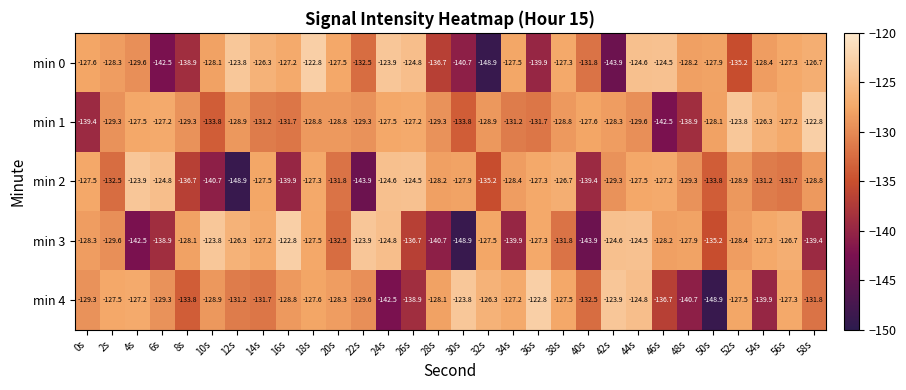

How many data points does each series have?

30